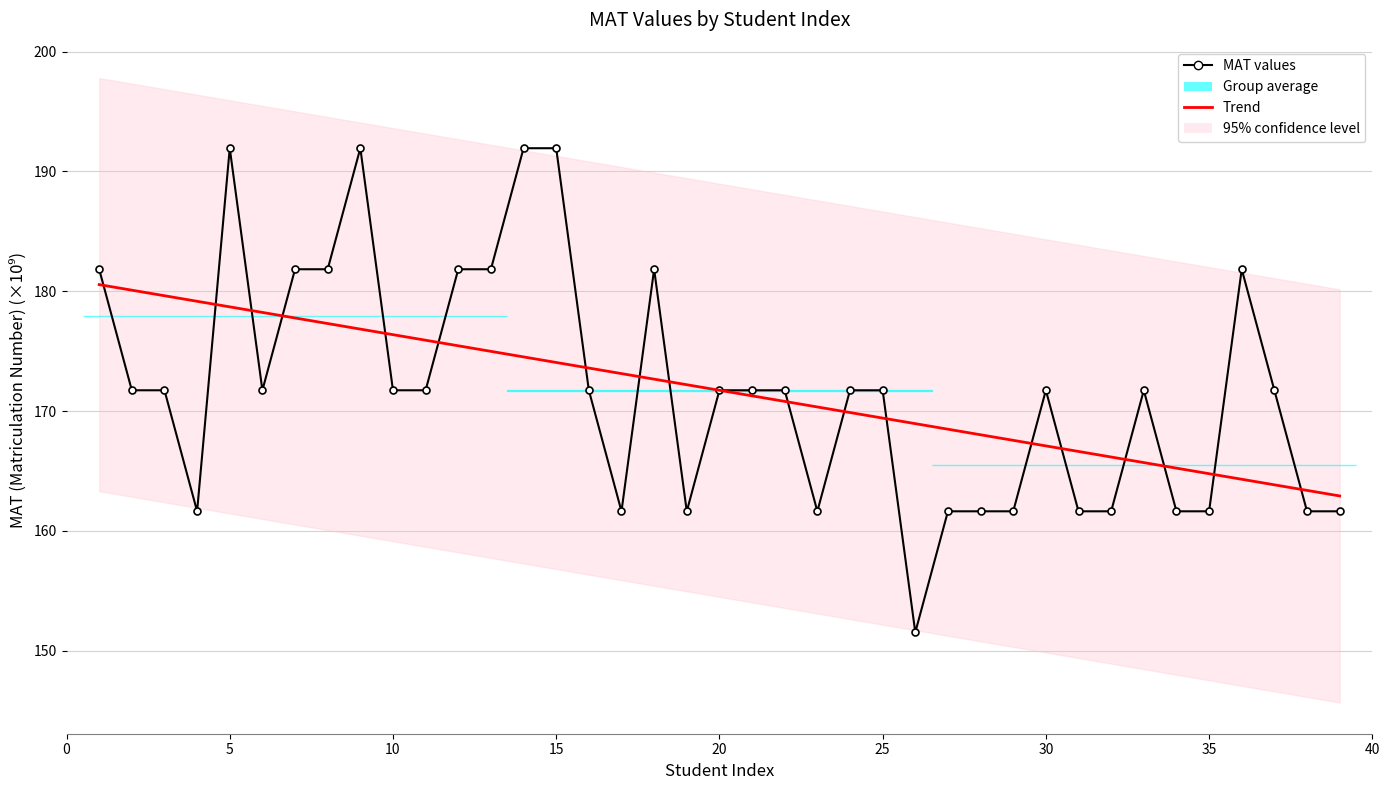

At how many categories does at least one series exceed 187?

4